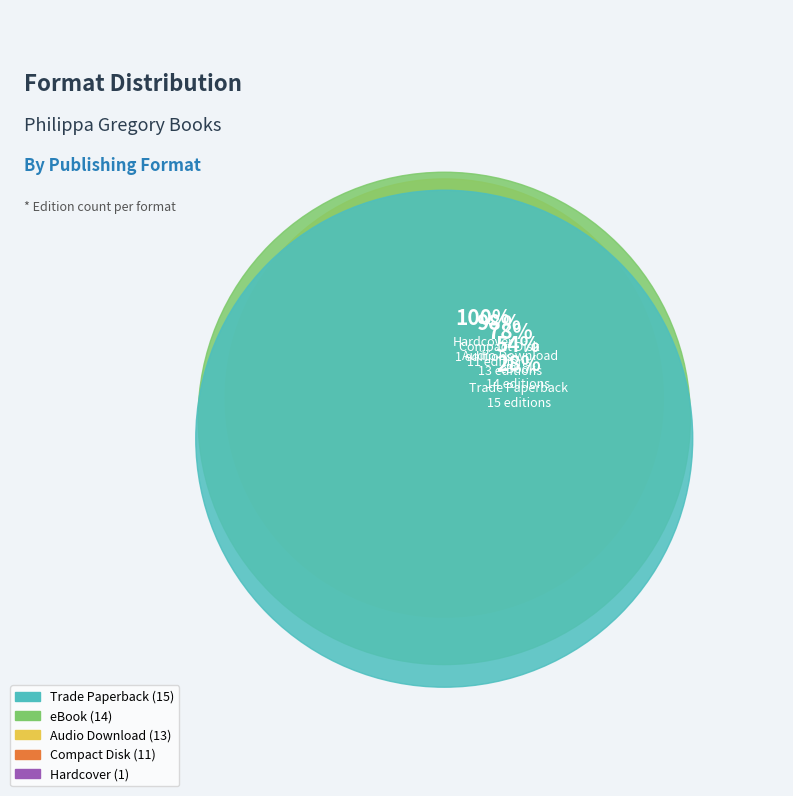

How many slices are in this pie chart?

5